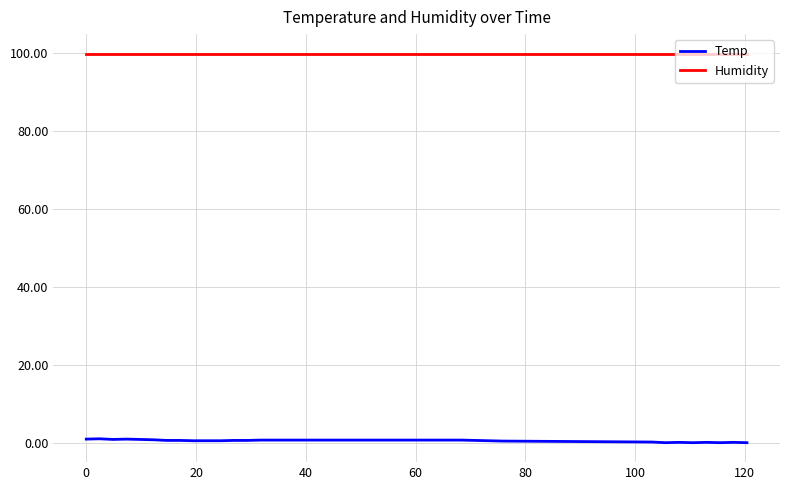

List the series in order of their overall mean, highest first.

Humidity, Temp